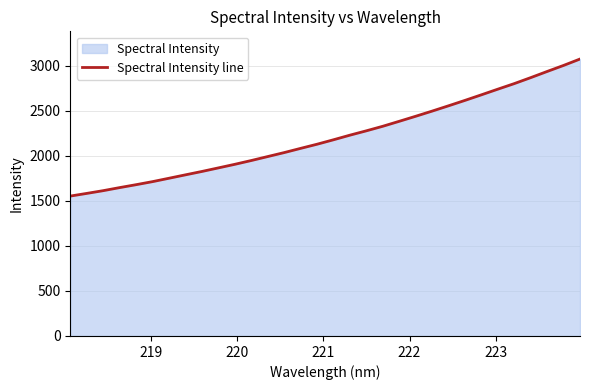

True or false: the data has more than 2 interior local peaks.

False